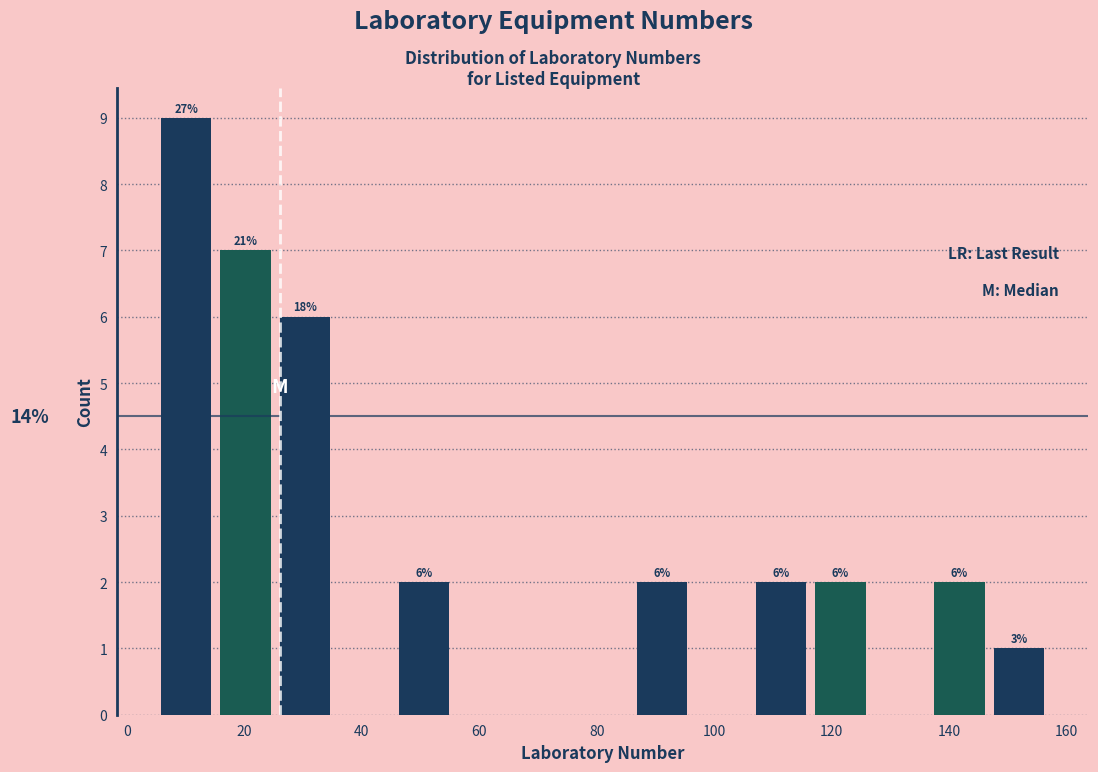

Over which range of the x-axis is the bar tallest?

6 to 16